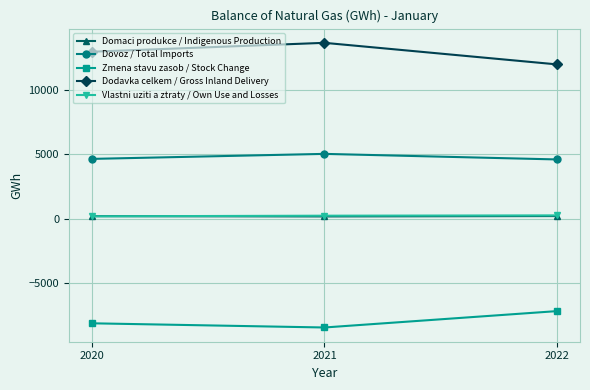

At how many categories does at least one series exceed 5576?

3